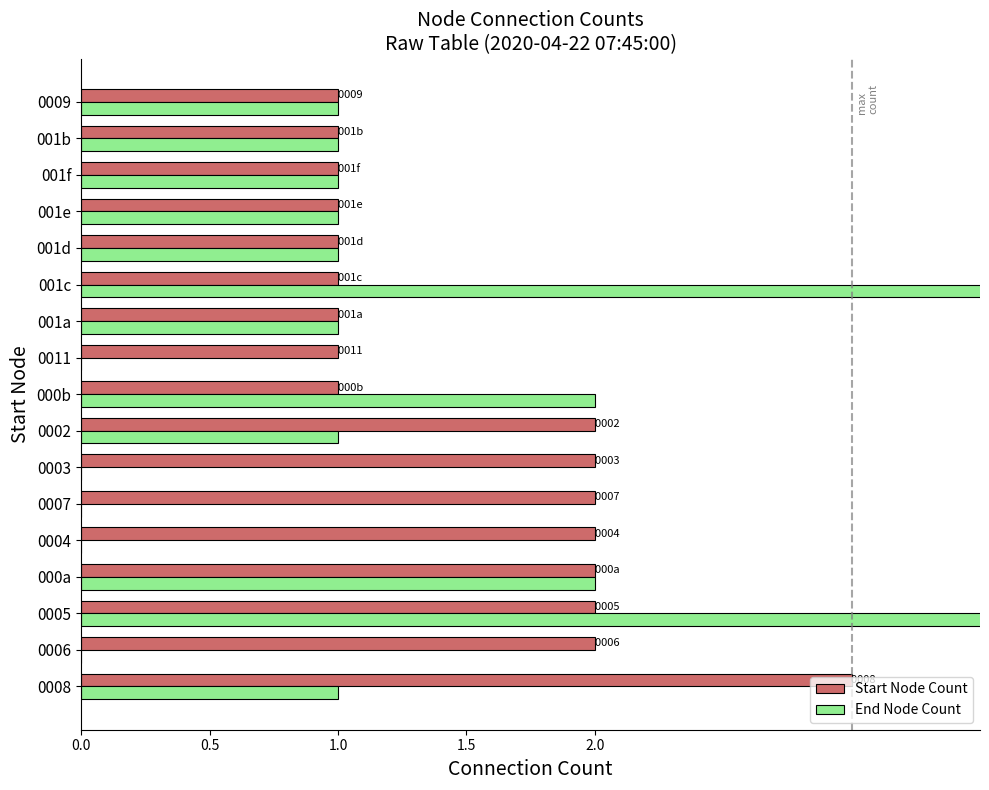

How many data points in Start Node Count are above 1?

8